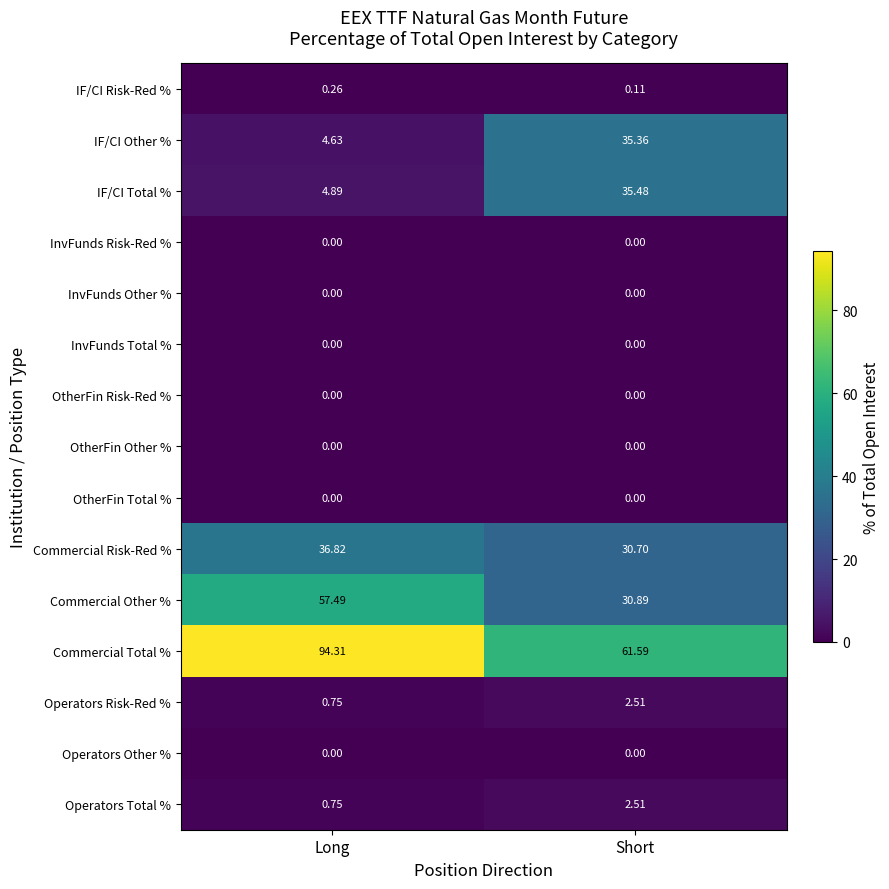

Which series has the largest range (max minus min)?

Commercial Total %